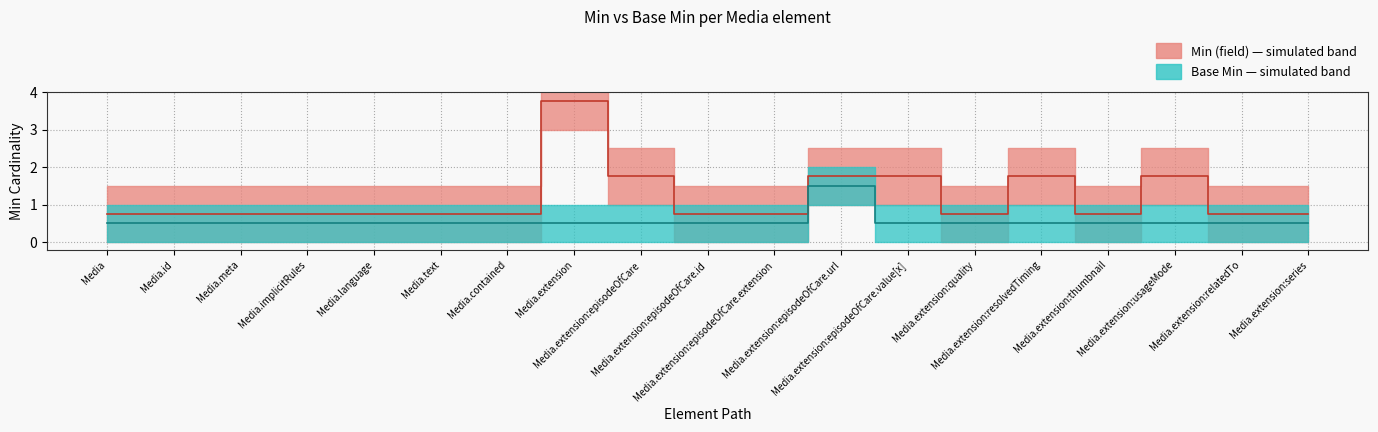

True or false: Min (field) and Base Min cross at least once.

False